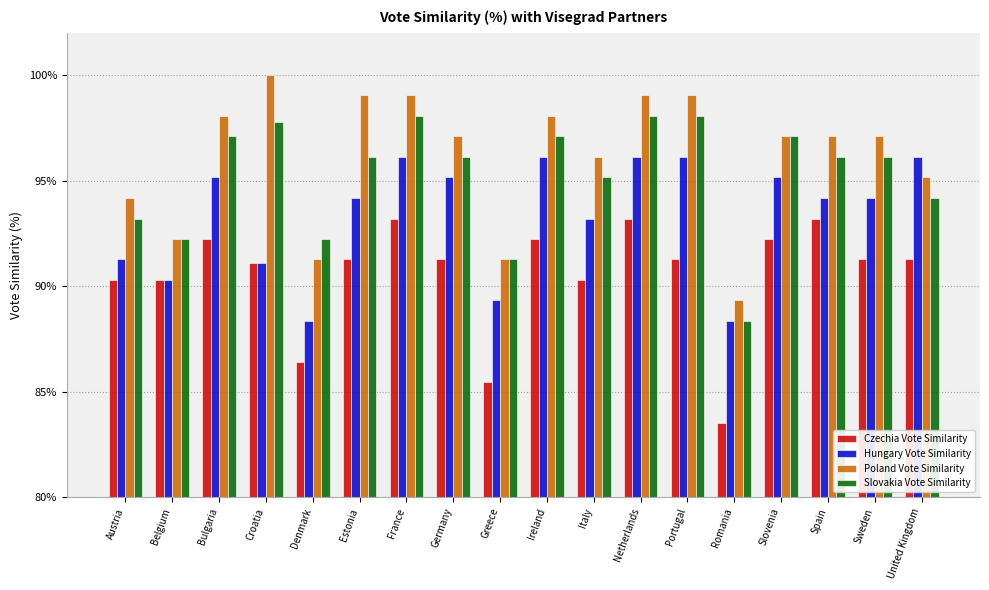

Which series has the largest total across all categories?

Poland Vote Similarity